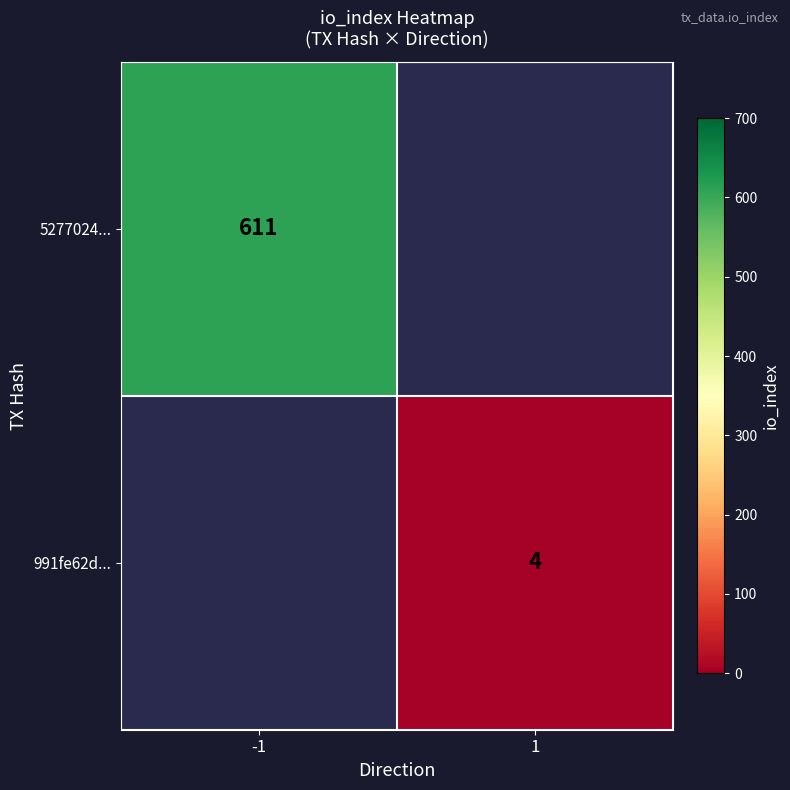

Is it true that 5277024... equals 950 at -1?

False